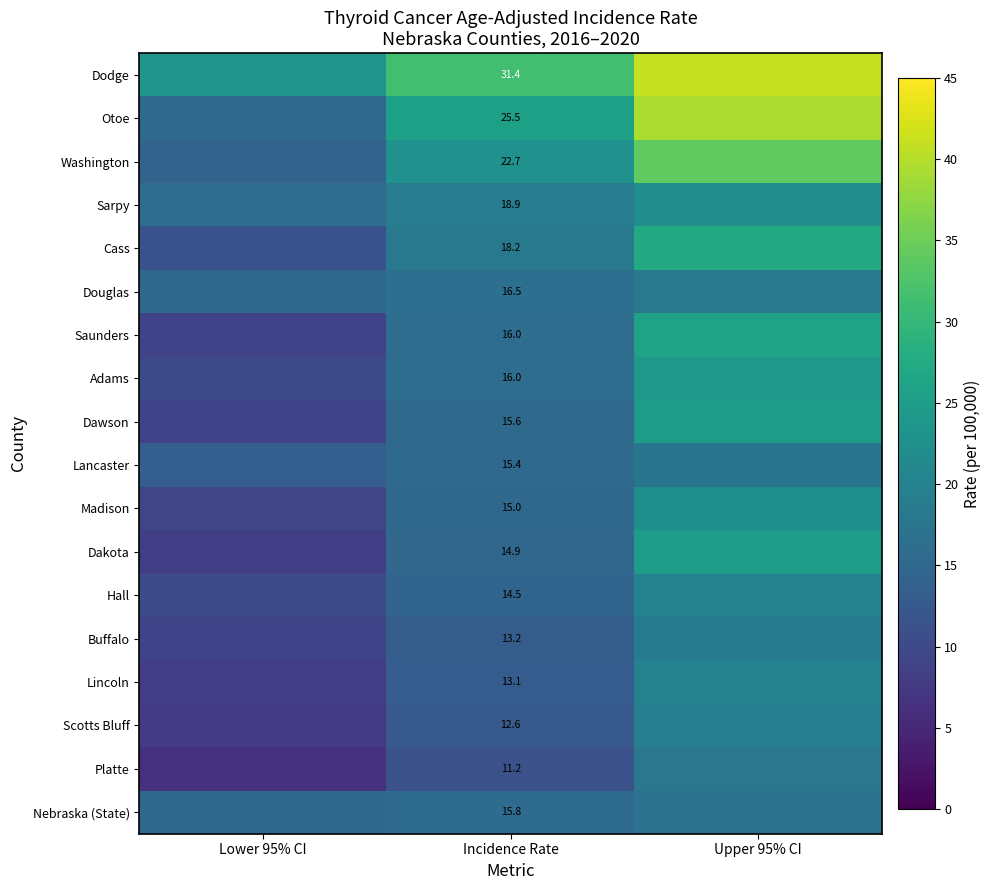

The Platte series shows 11.2 at Incidence Rate. True or false?

True